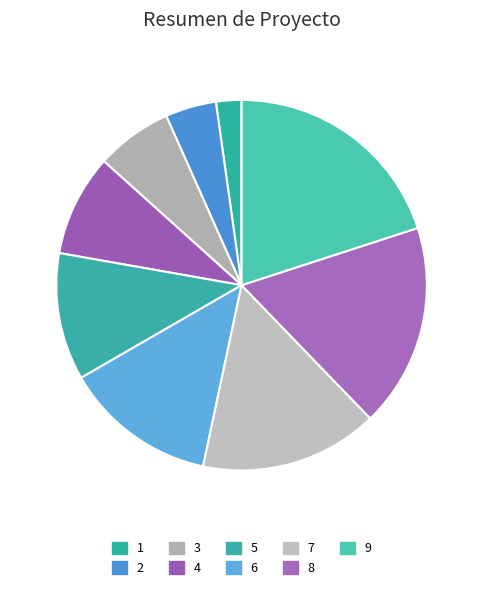

Which category has the biggest portion of the pie?

9